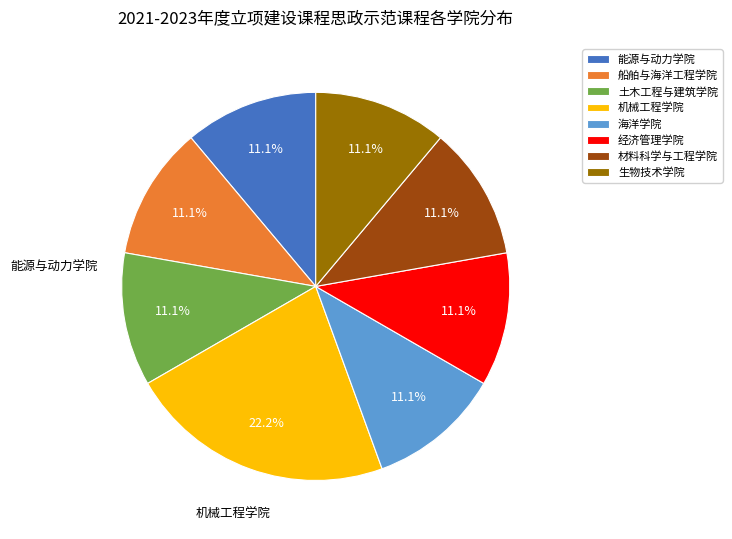

Does 生物技术学院 account for over 50% of the chart?

No